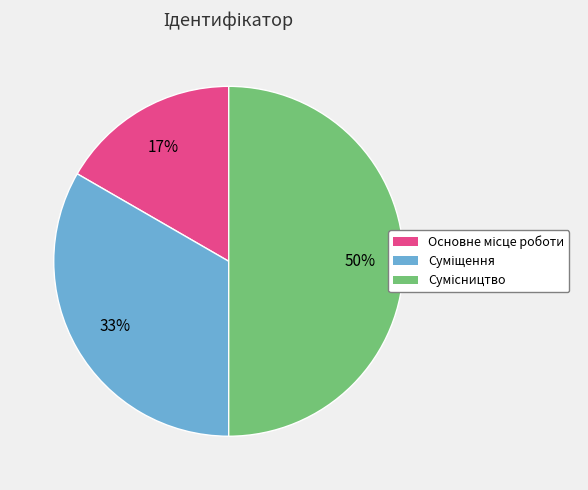

To the nearest percent, what is the average slice percentage?

33%